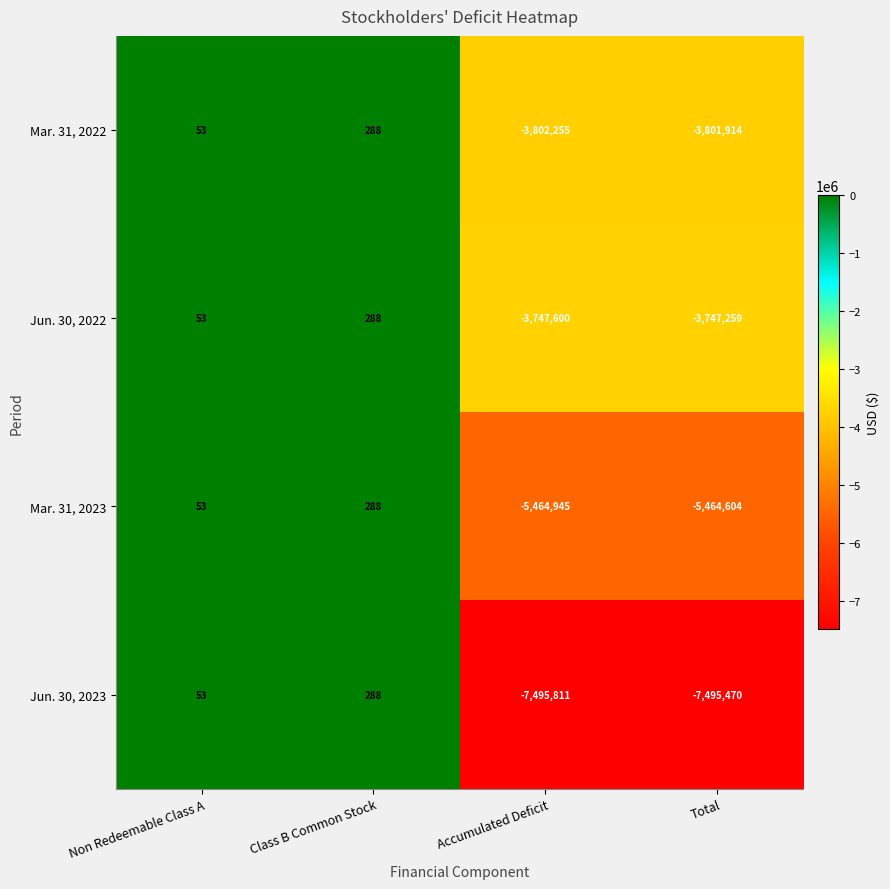

Which series changed the most between Non Redeemable Class A and Accumulated Deficit?

Jun. 30, 2023